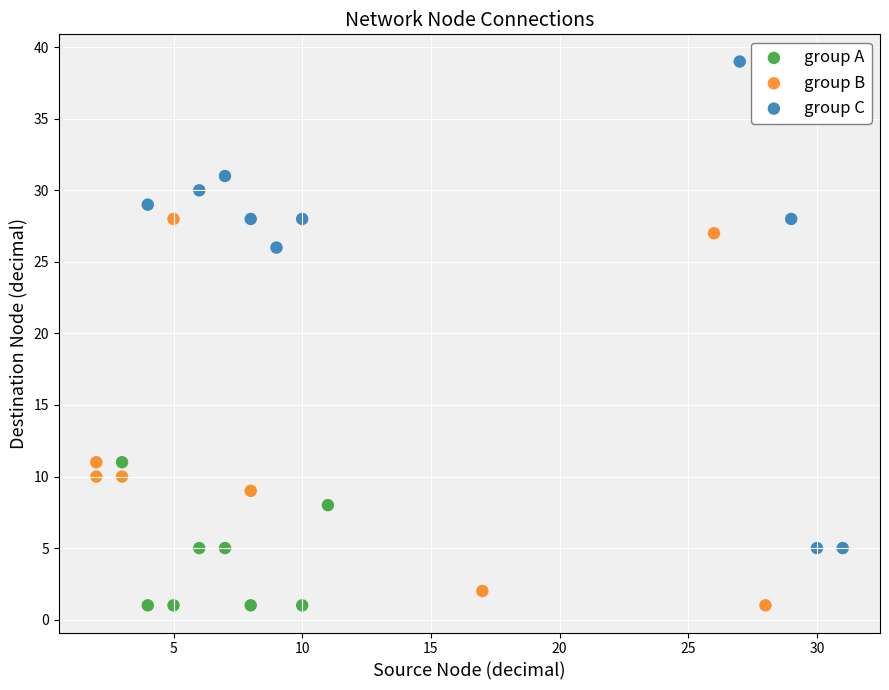

Which series reaches the maximum Y coordinate?

group C